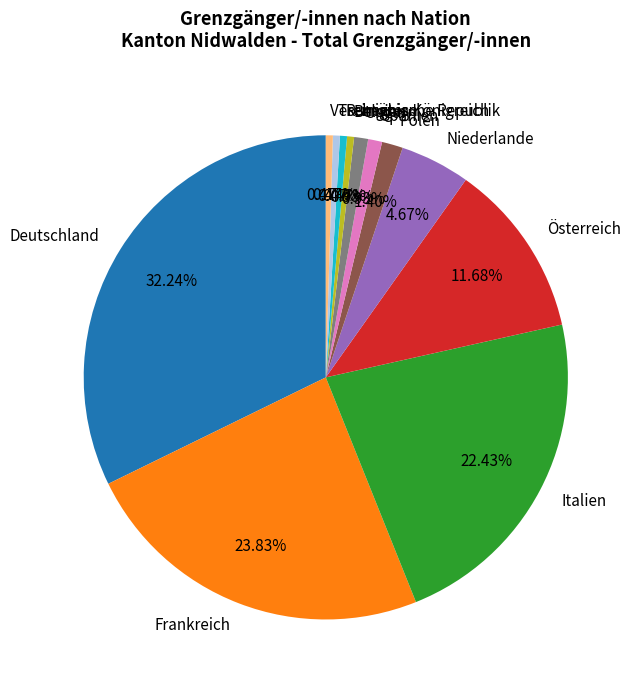

To the nearest percent, what is the difference between the largest and smallest slice percentages?

32%